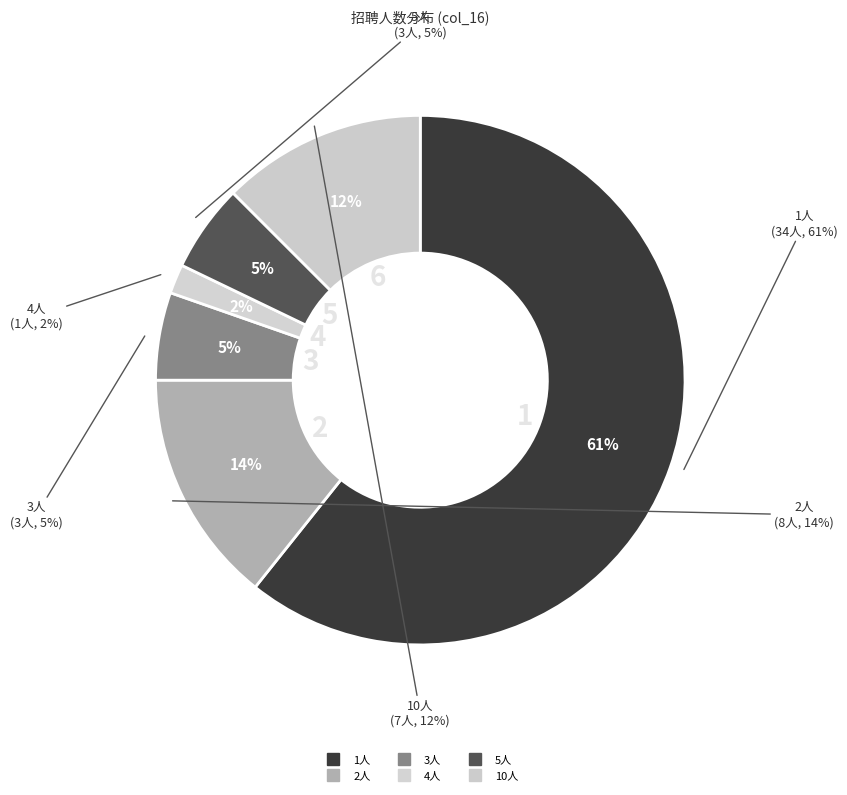

Is there any slice that represents more than half of the pie?

Yes